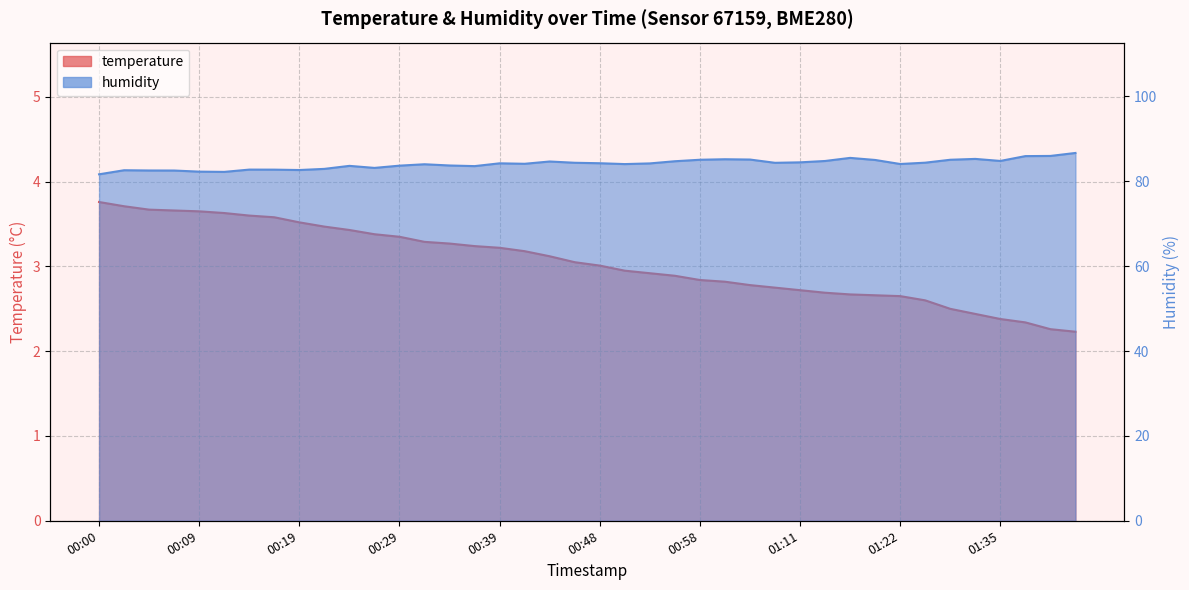

Where is humidity nearest to the value 84?

00:31